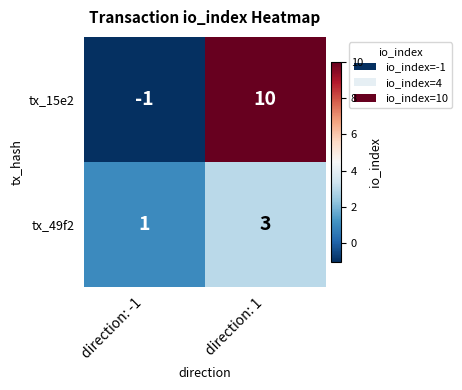

What is the smallest value displayed?

-1